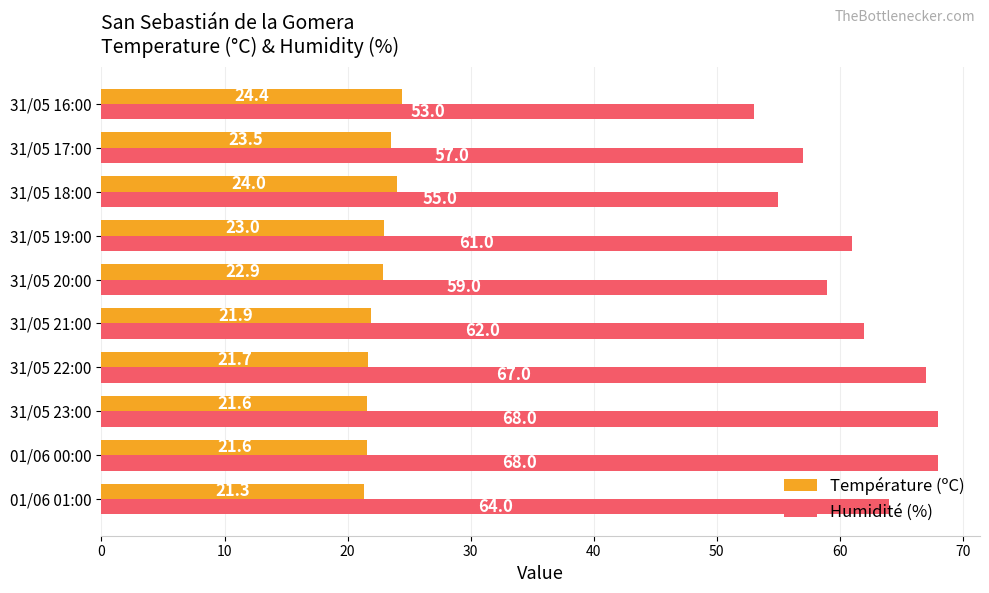

What is the greatest value displayed?

68.0